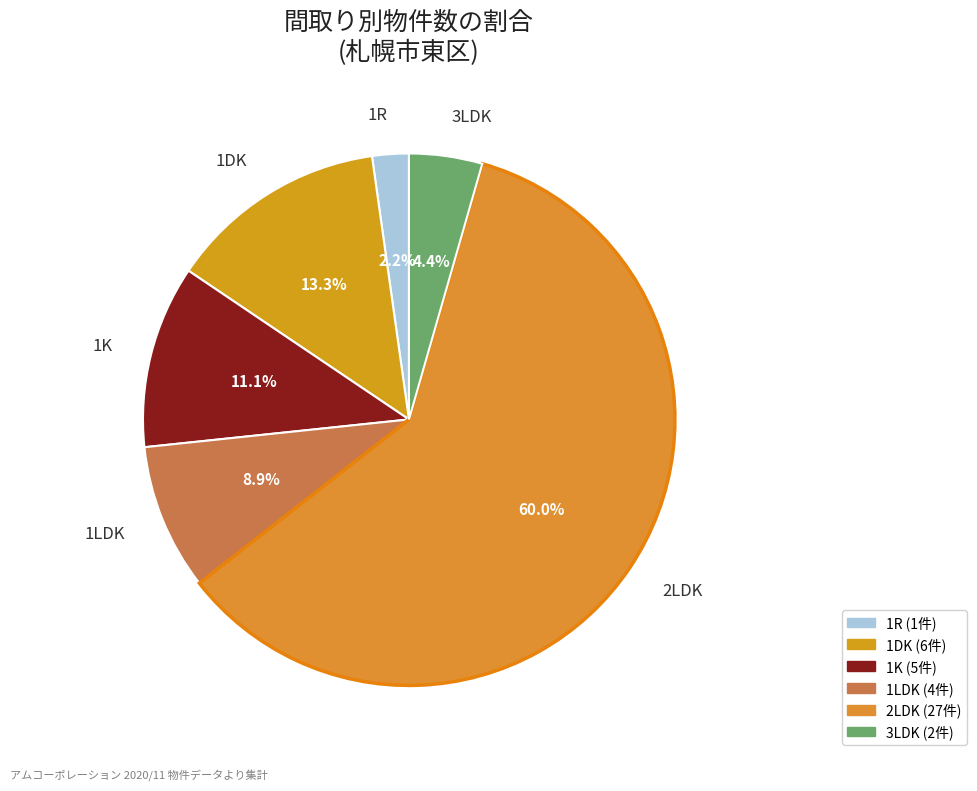

How many slices are in this pie chart?

6